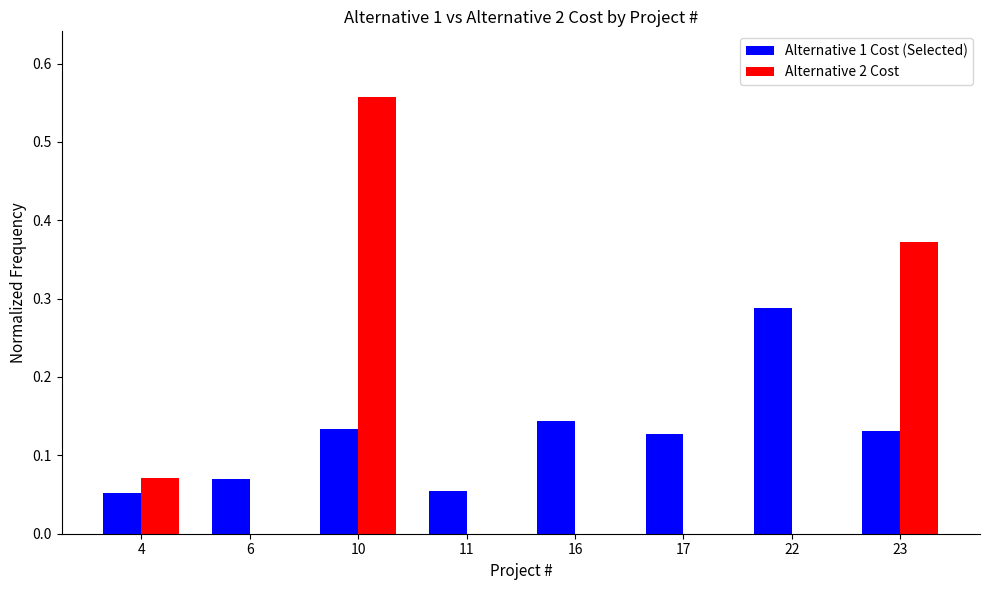

Which series has the largest range (max minus min)?

Alternative 2 Cost